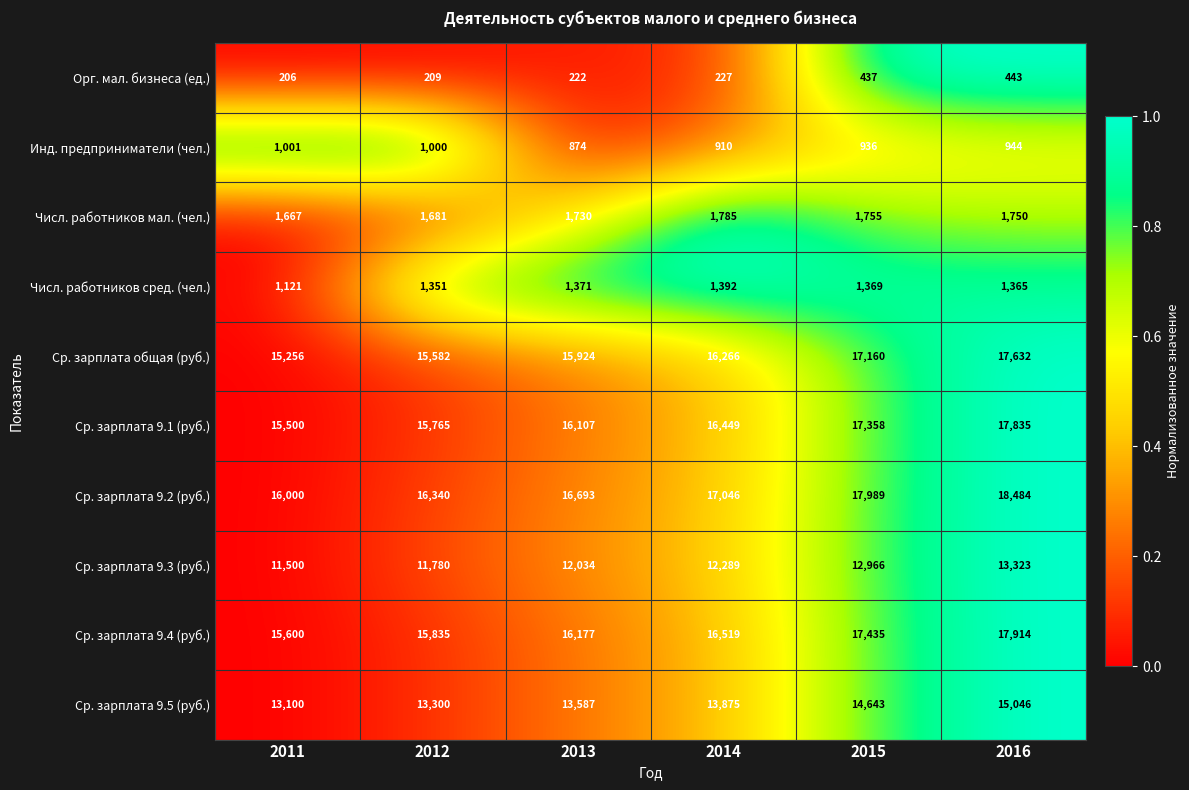

What is the sum of the Ср. зарплата 9.1 (руб.) values at 2011 and 2012?

31265